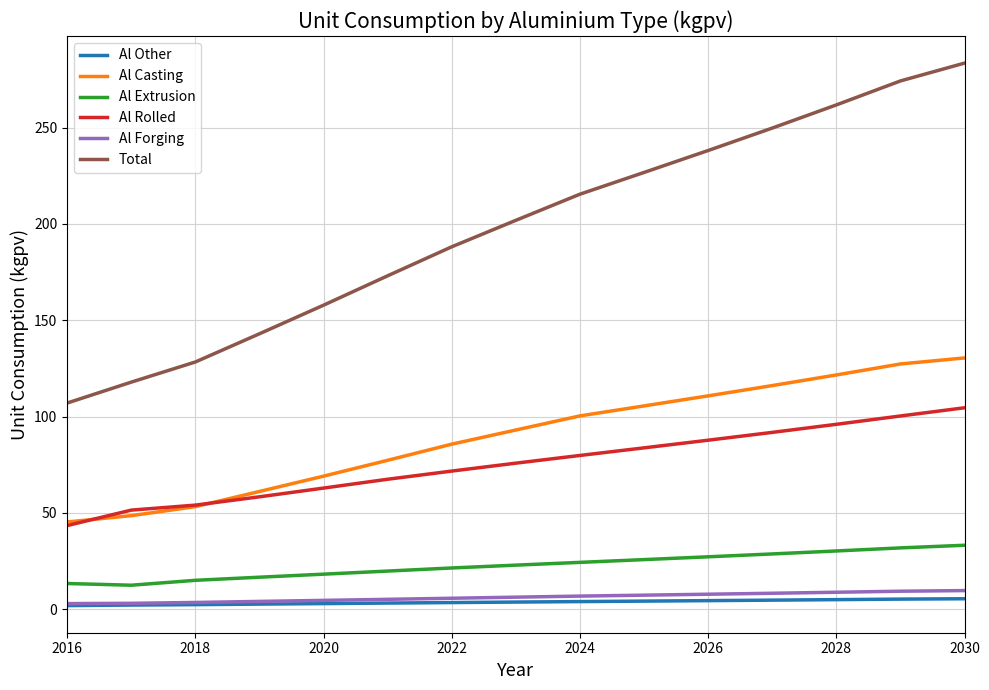

How many distinct data groups are displayed?

6